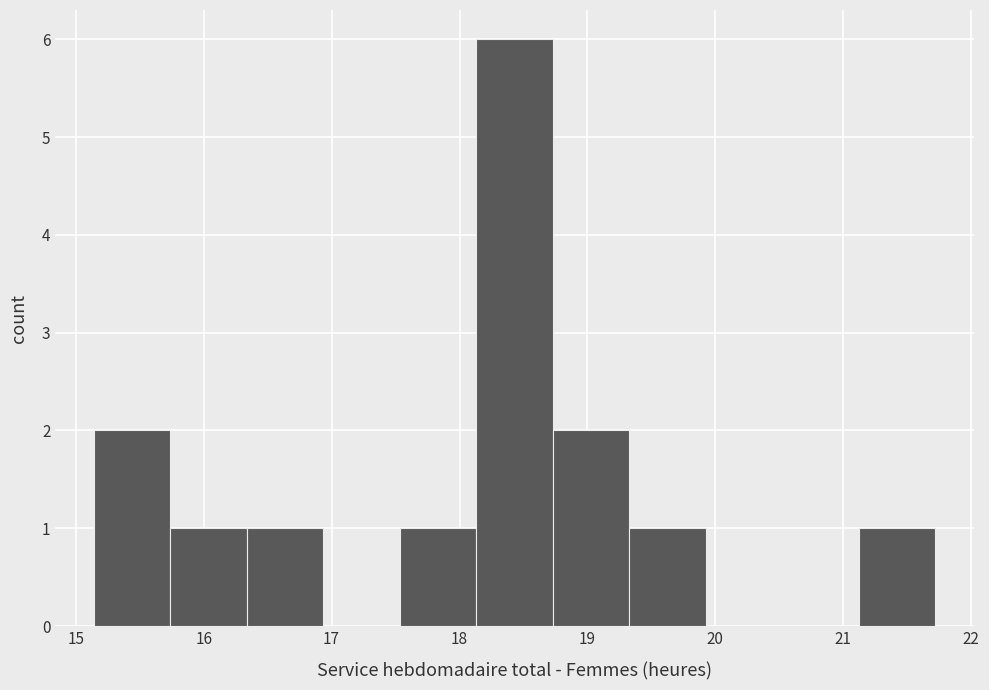

Which range on the x-axis has the tallest bar?

18.1 to 18.7